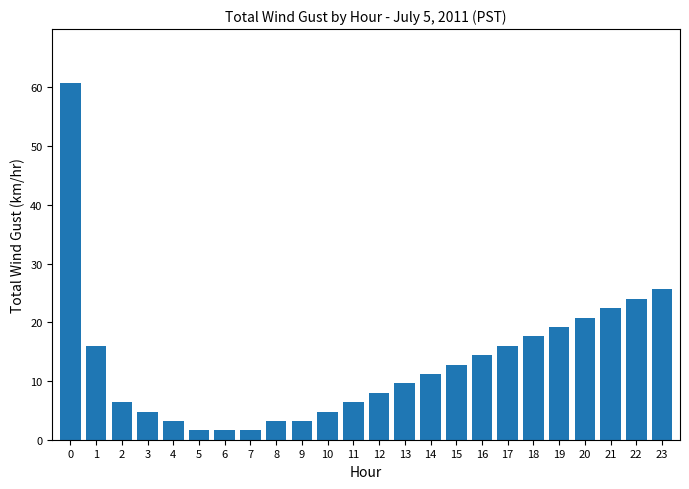

True or false: the data shows 1.6 at 6.

True